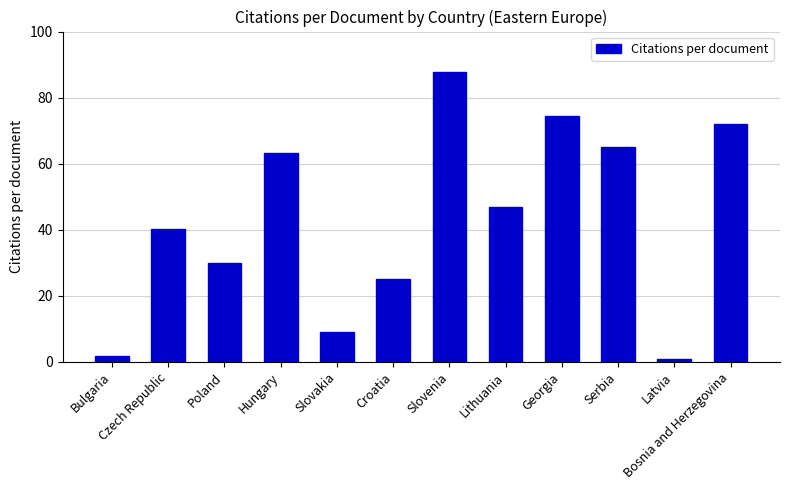

Reading left to right, extract all data points from this chart.

Bulgaria=1.8	Czech Republic=40.2	Poland=29.9	Hungary=63.2	Slovakia=9.0	Croatia=25.1	Slovenia=87.9	Lithuania=47.0	Georgia=74.5	Serbia=65.0	Latvia=1.0	Bosnia and Herzegovina=72.0